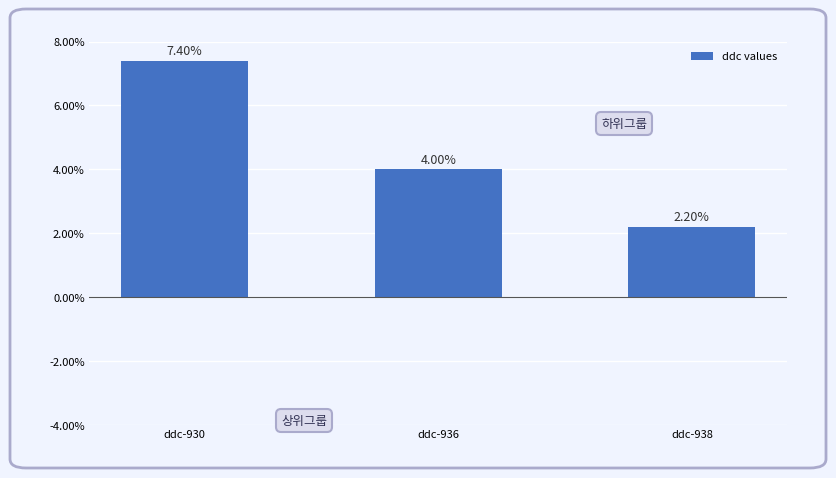

At which label does the data first exceed 4?

ddc-930